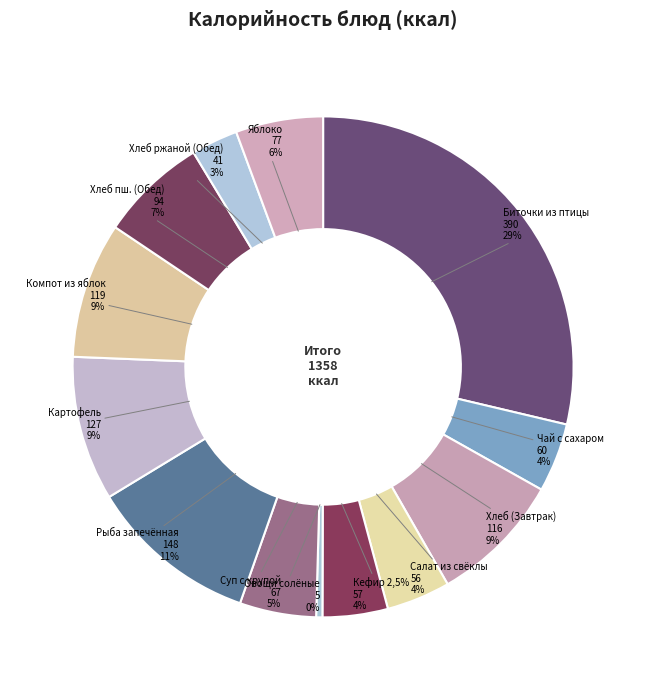

Is Хлеб пшеничный (Обед) the majority of the pie?

No